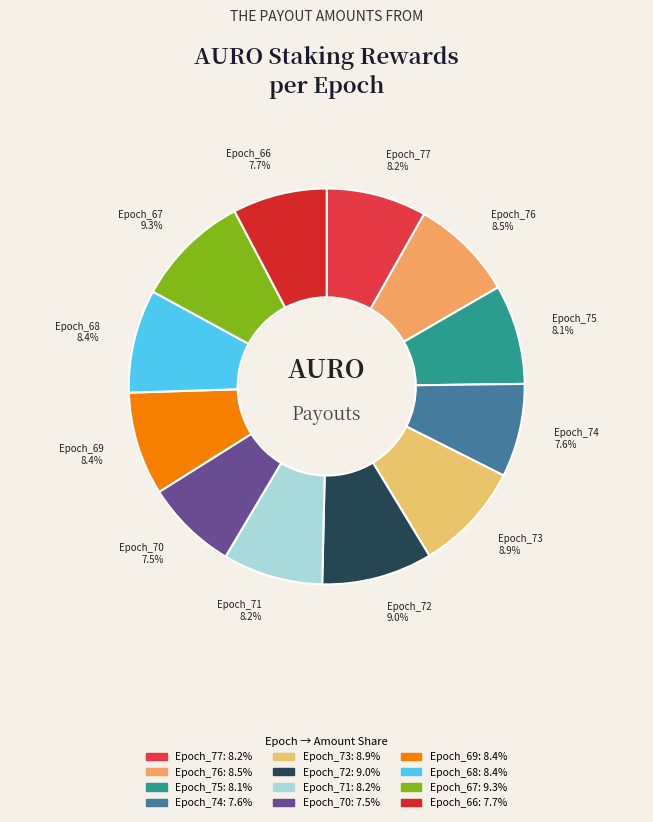

To the nearest percent, what percentage of the pie is Epoch_77?

8%